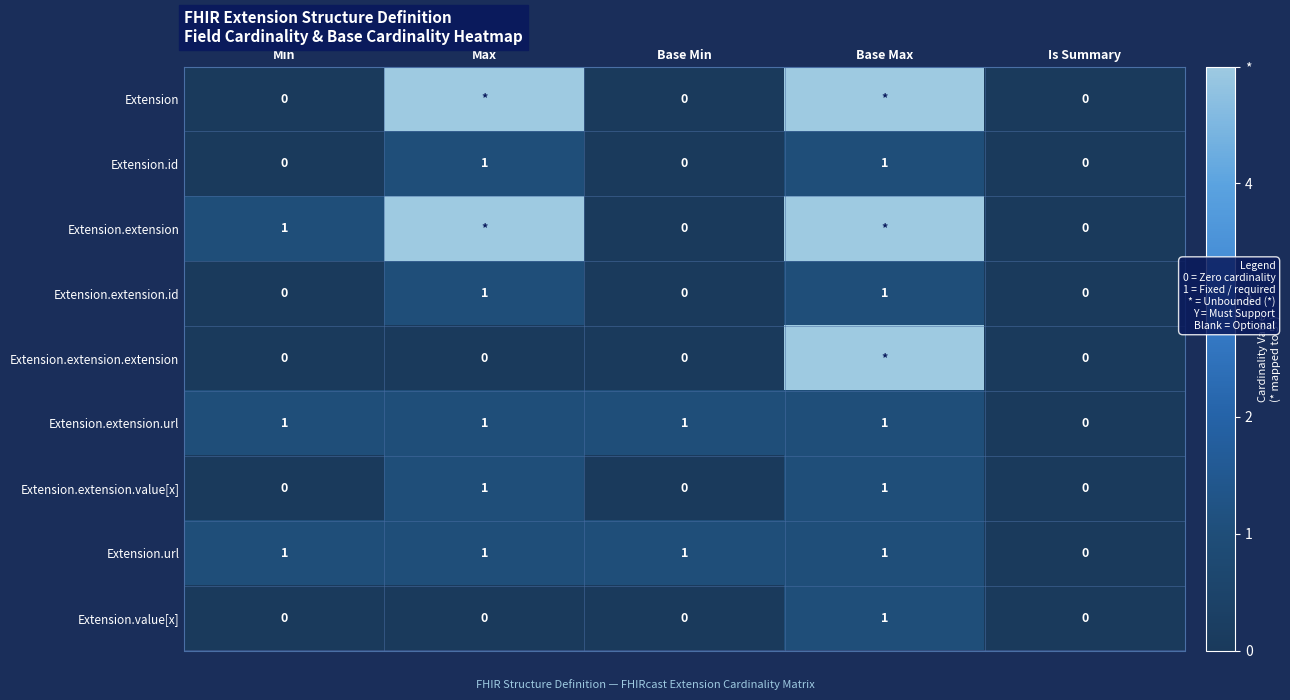

At which category is the sum across all series the highest?

Base Max